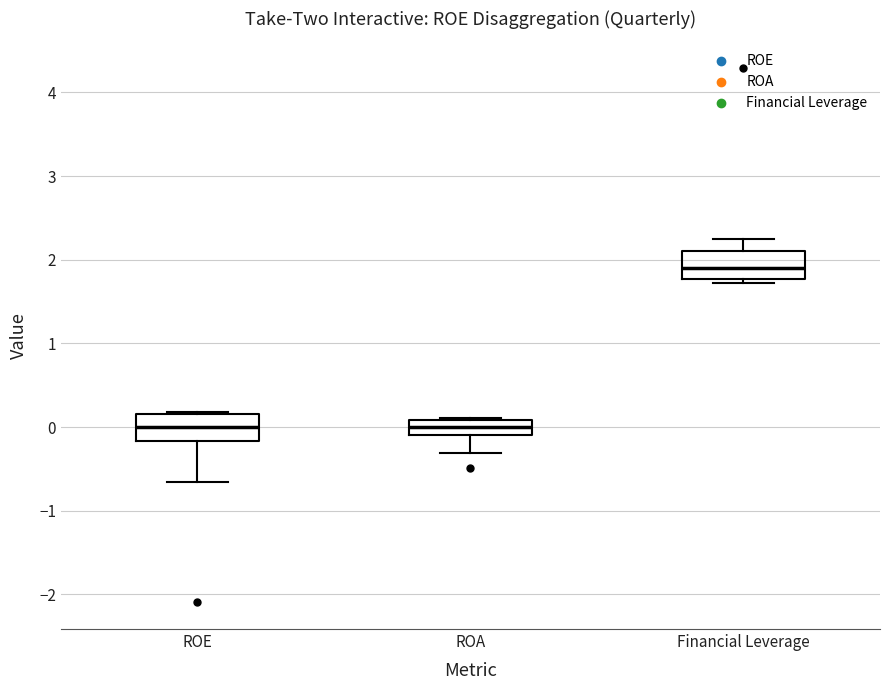

Which box has the highest median line?

Financial Leverage